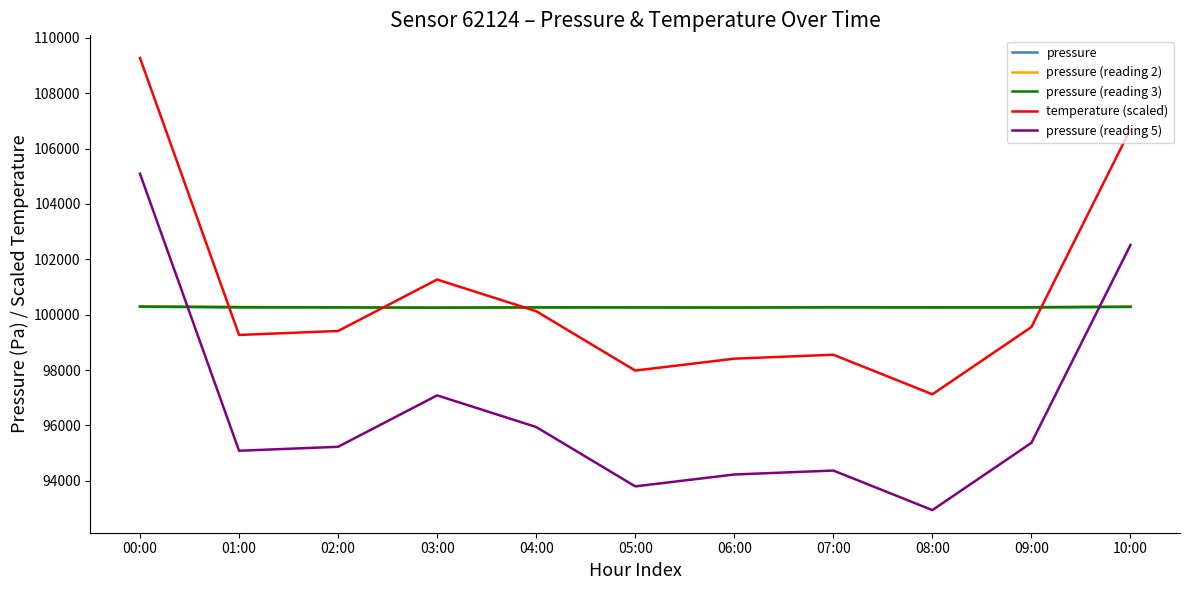

What is the spread (max minus min) of values at 08:00?

7326.6